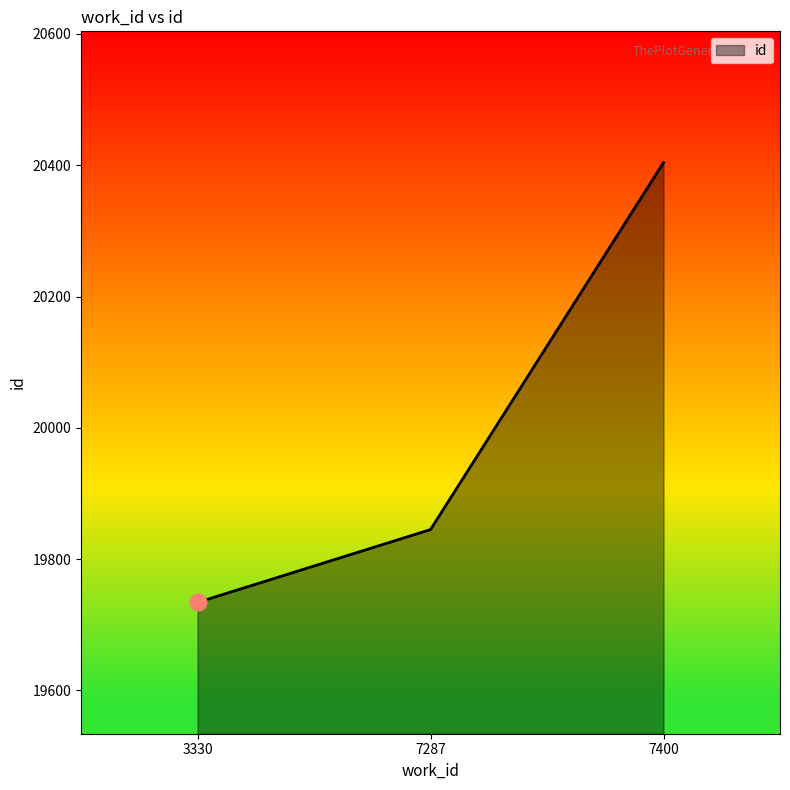

Count the values in the range 19734 to 20404.

3